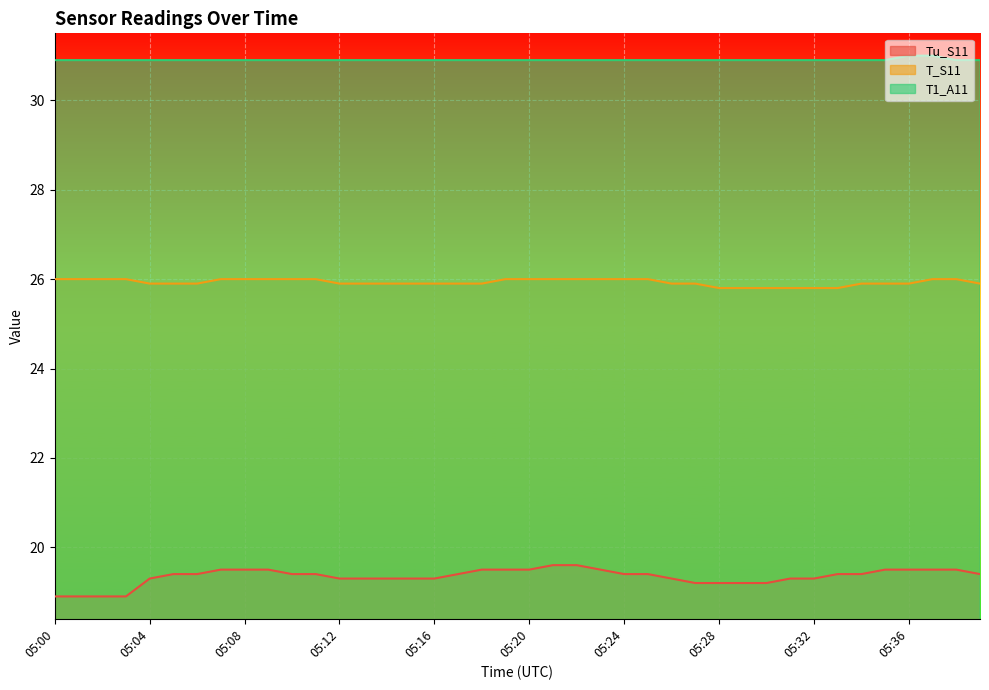

True or false: Tu_S11 and T1_A11 cross at least once.

False